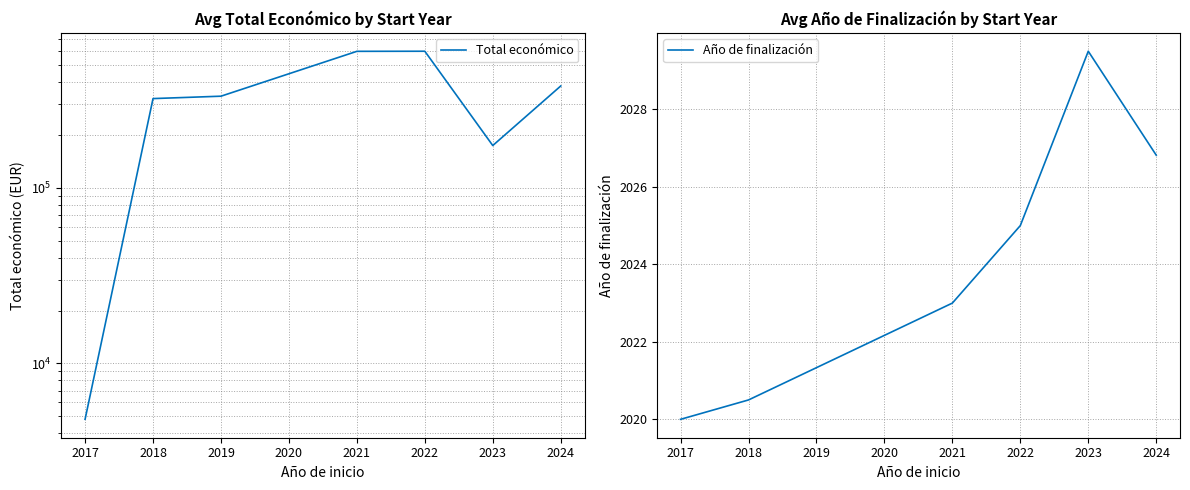

List the labels in order of Año de finalización value, smallest first.

2017, 2018, 2019, 2021, 2022, 2024, 2023